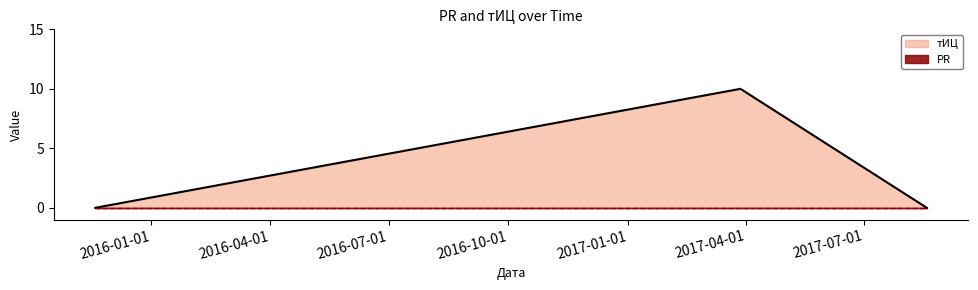

Is it true that the value at 2015-11-19 is 0?

True